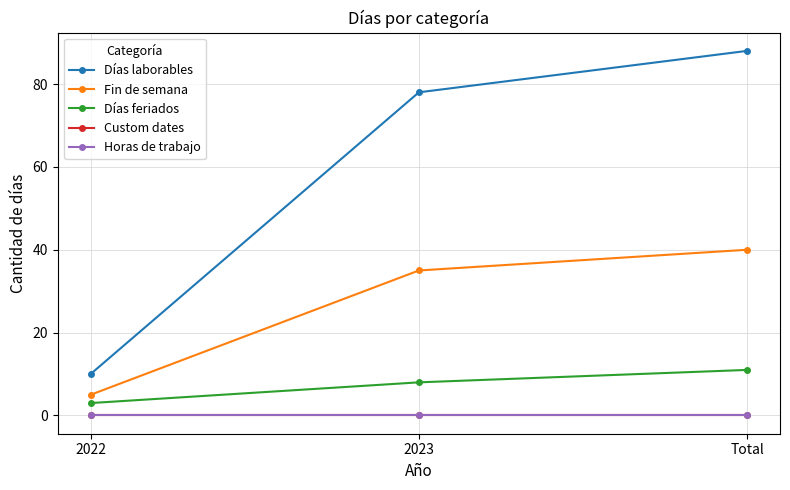

Does the chart have visible grid lines?

Yes